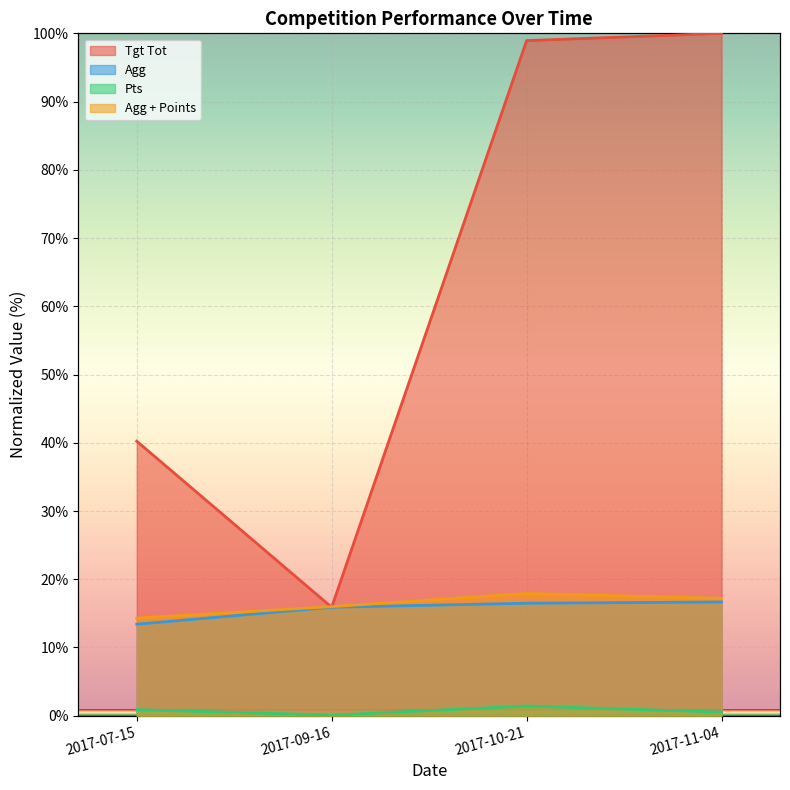

What is the sum of the Agg values at 2017-09-16 and 2017-10-21?

32.4